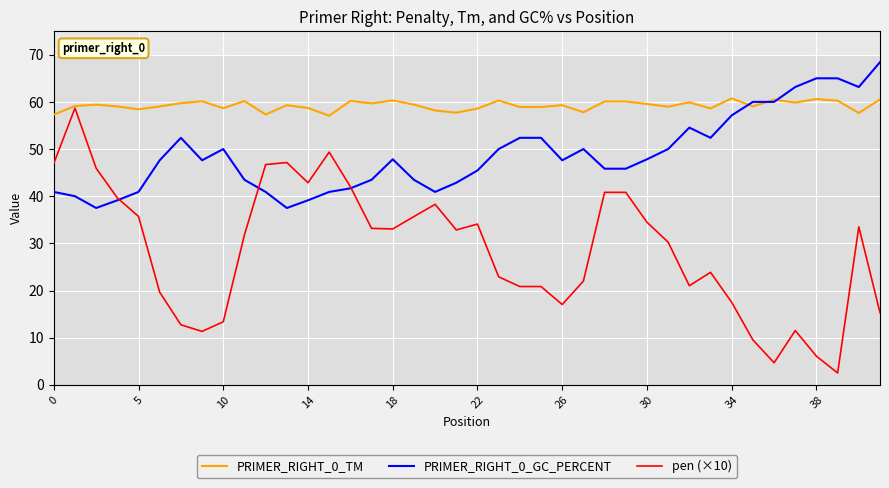

Which series has the largest total across all categories?

PRIMER_RIGHT_0_TM